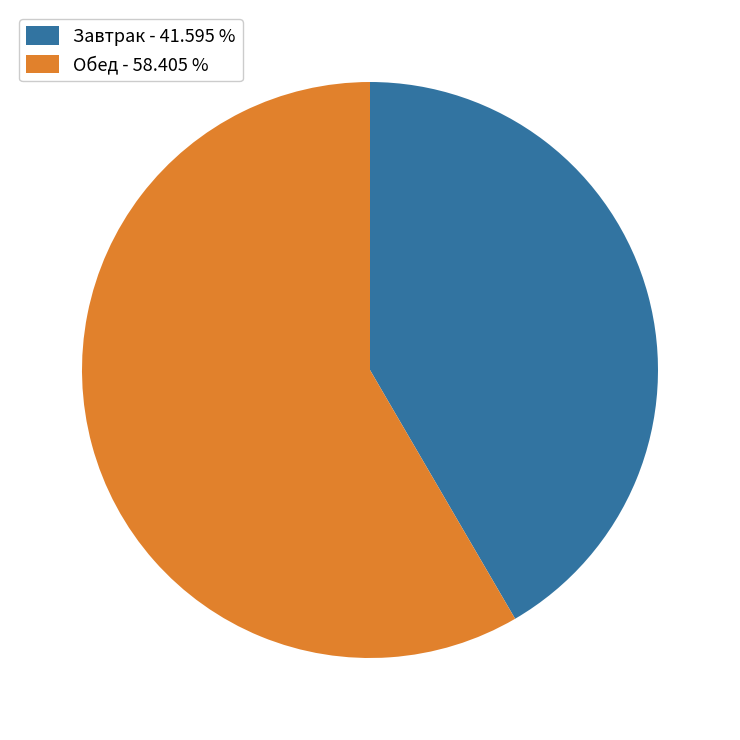

Which has a higher value, Завтрак - 41.595 % or Обед - 58.405 %?

Обед - 58.405 %